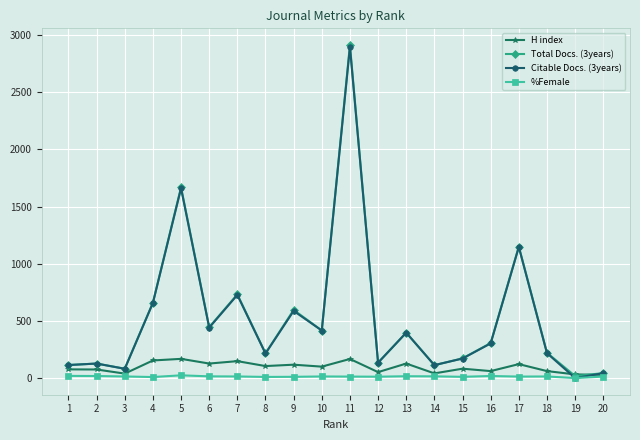

What is the greatest value displayed?

2913